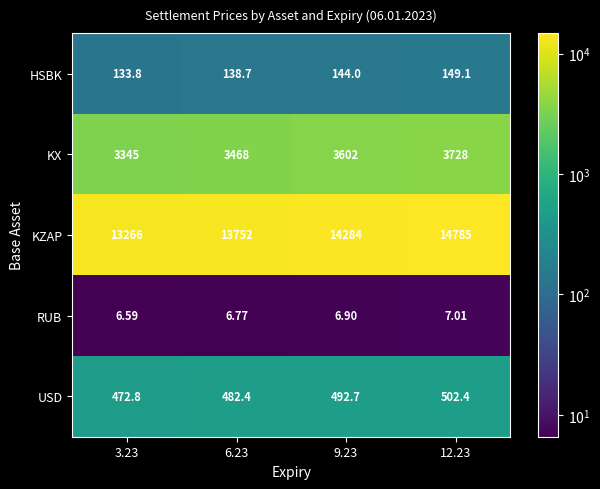

Which series has the largest range (max minus min)?

KZAP